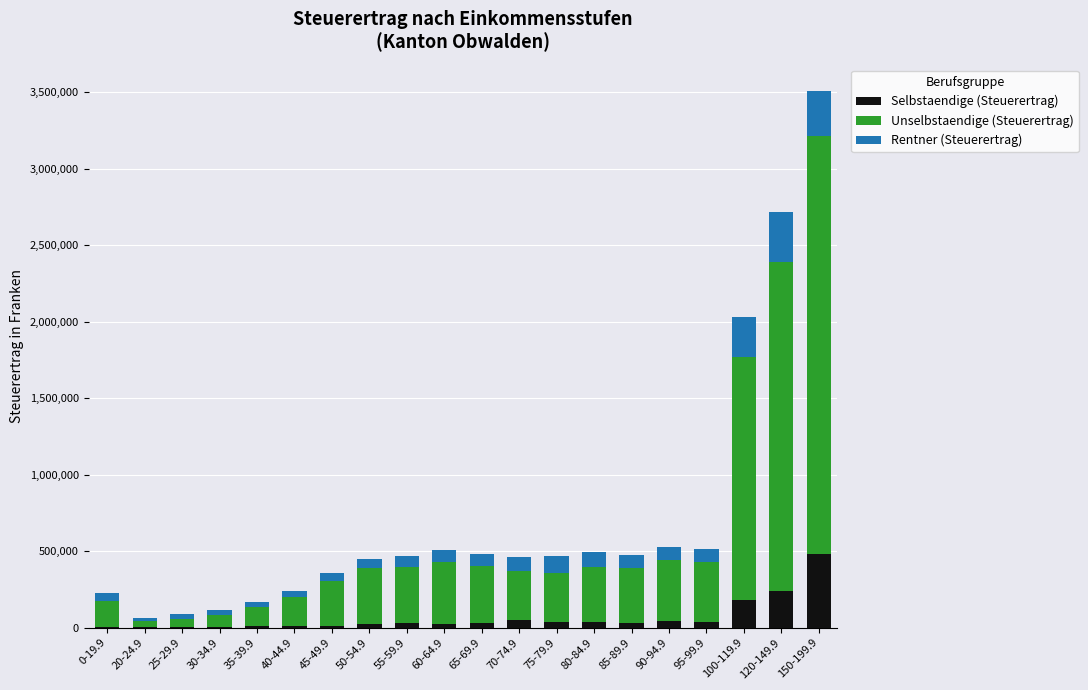

At which category is the sum across all series the highest?

150-199.9